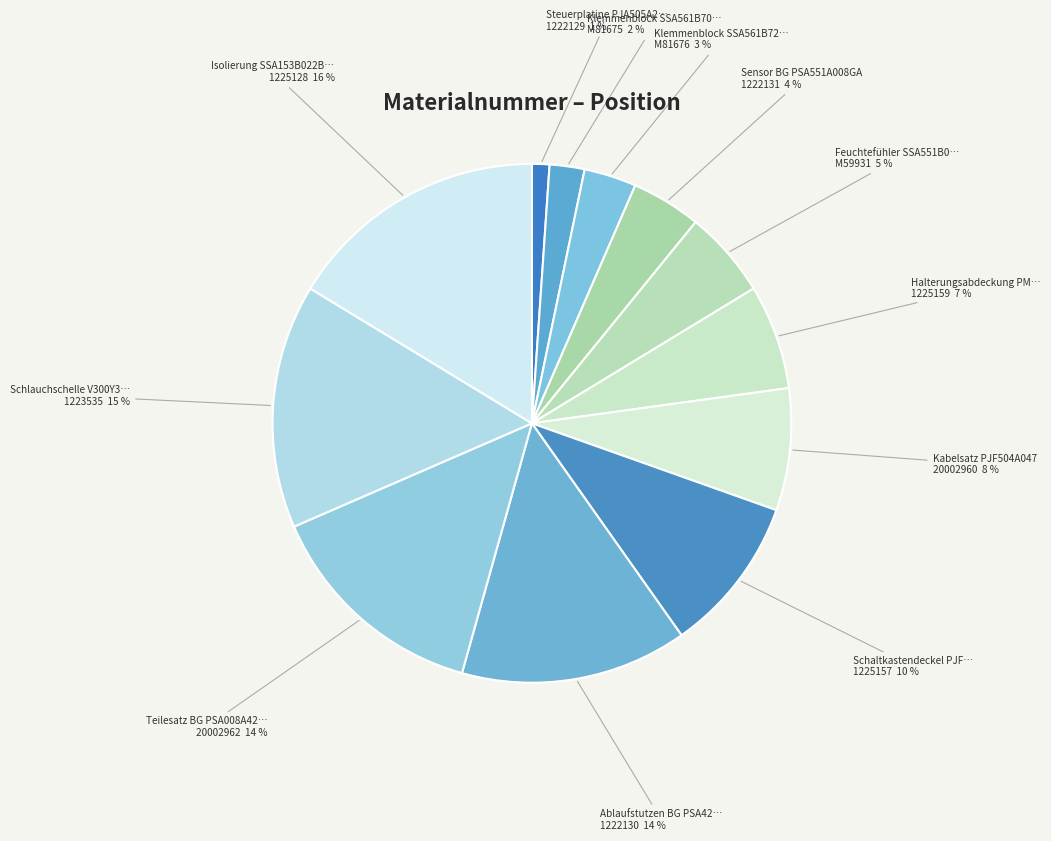

Do 1225157 and M59931 together represent more than half of the pie?

No